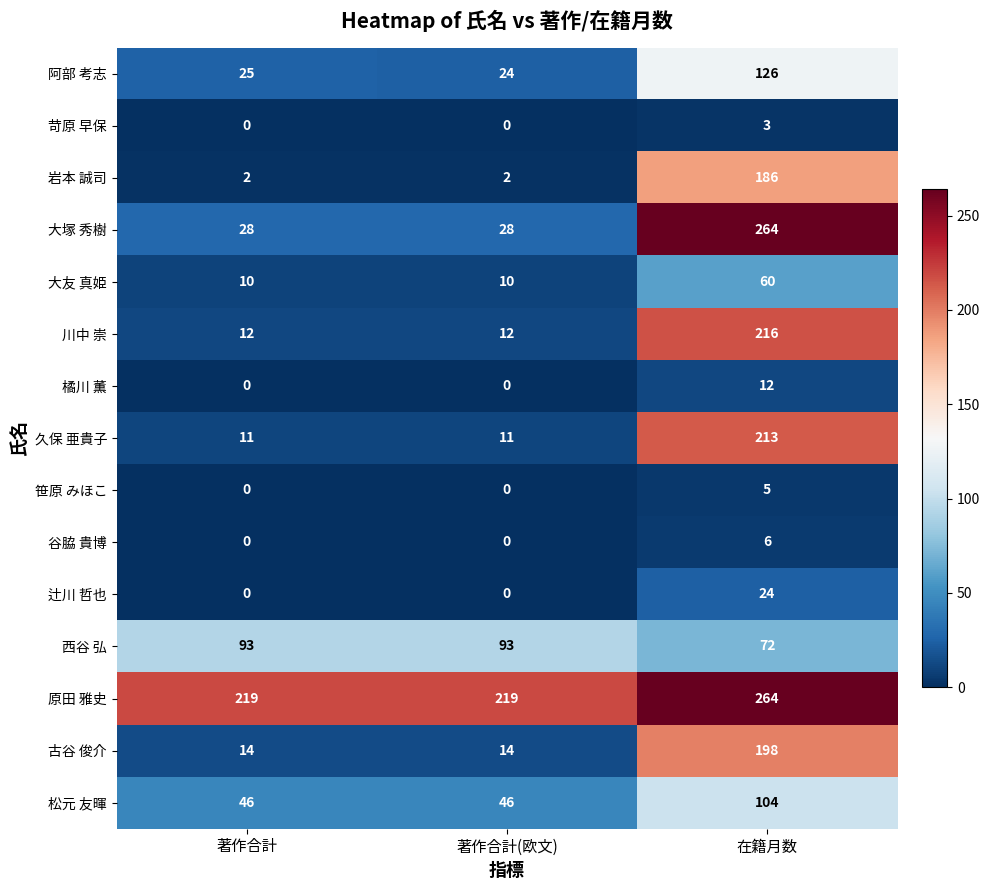

Which series has the largest total across all categories?

原田 雅史